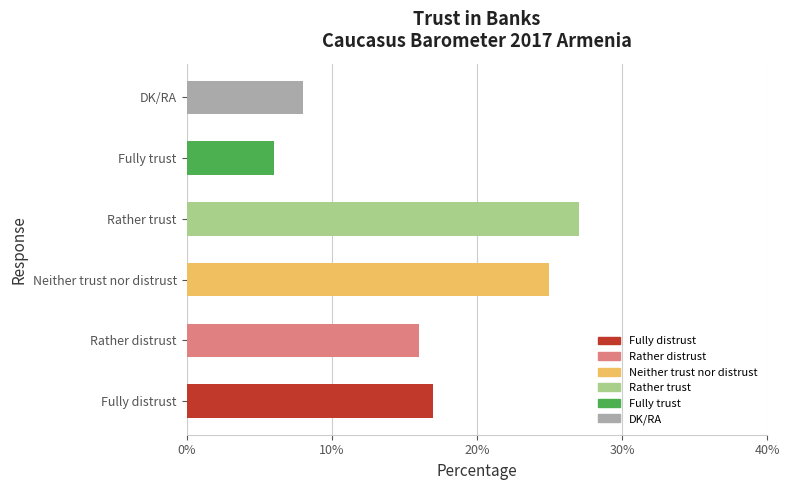

What is the label of the 4th bar from the left?

Rather trust